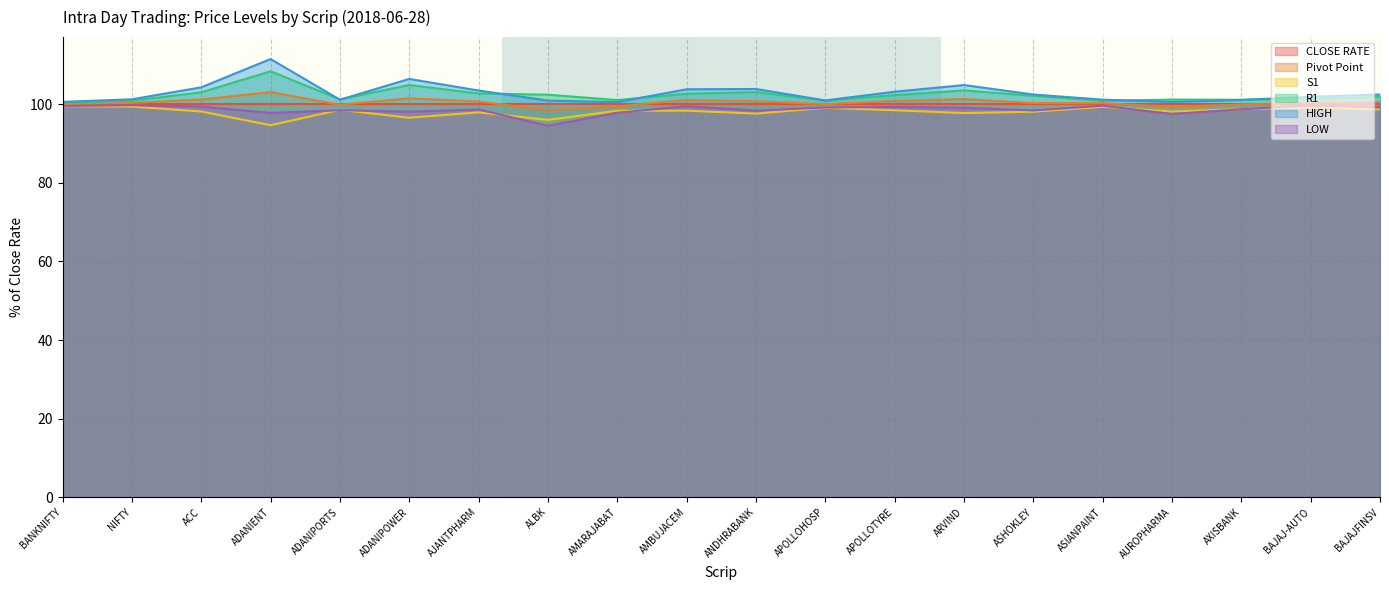

What is the maximum value for LOW?

99.8